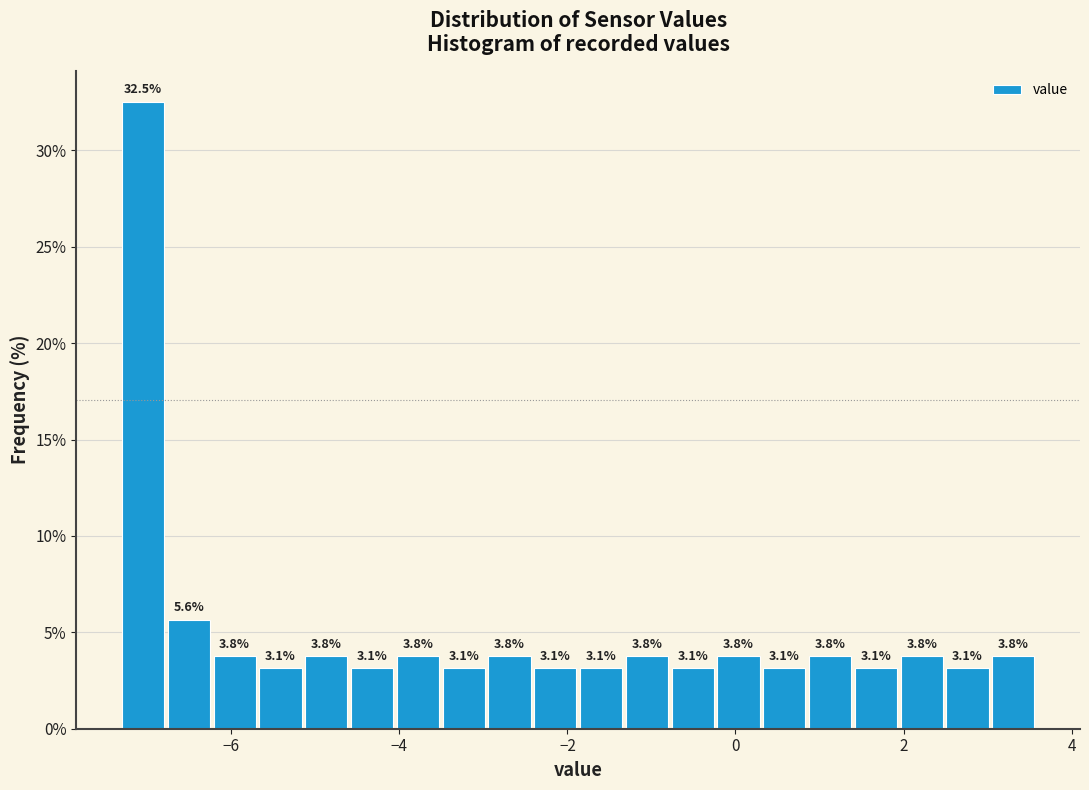

Read against the x-axis, roughly where is the centre of the tallest bar?

-7.0